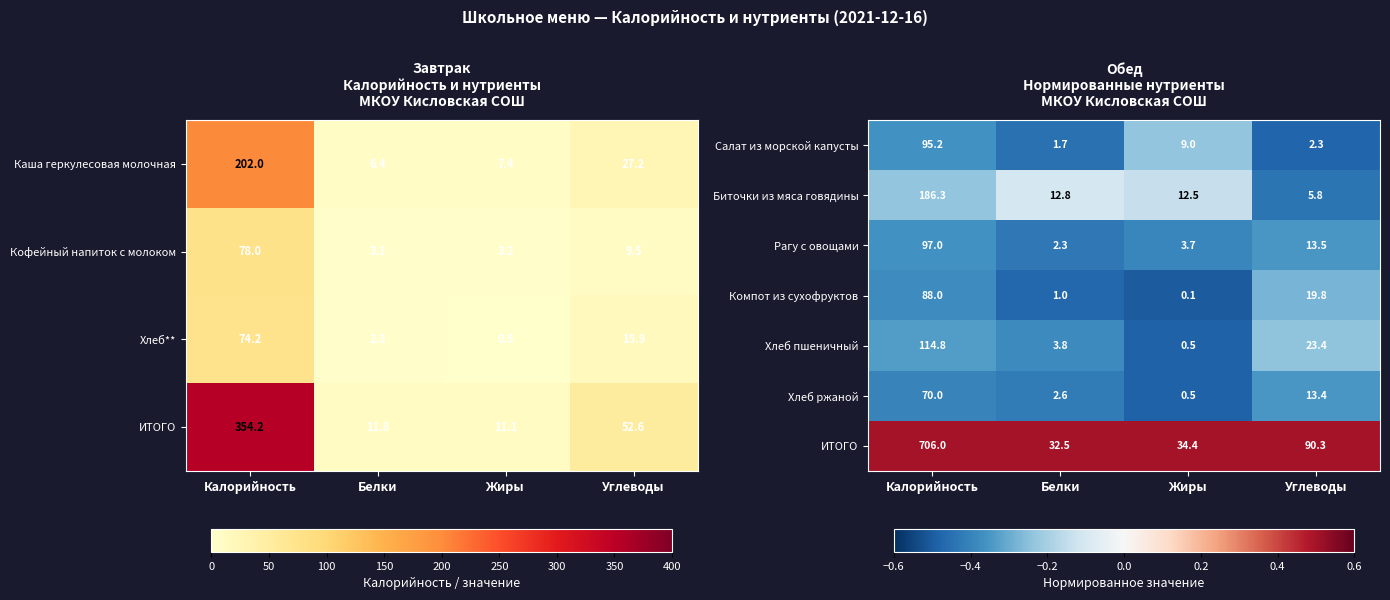

At which category is the sum across all series the highest?

Калорийность